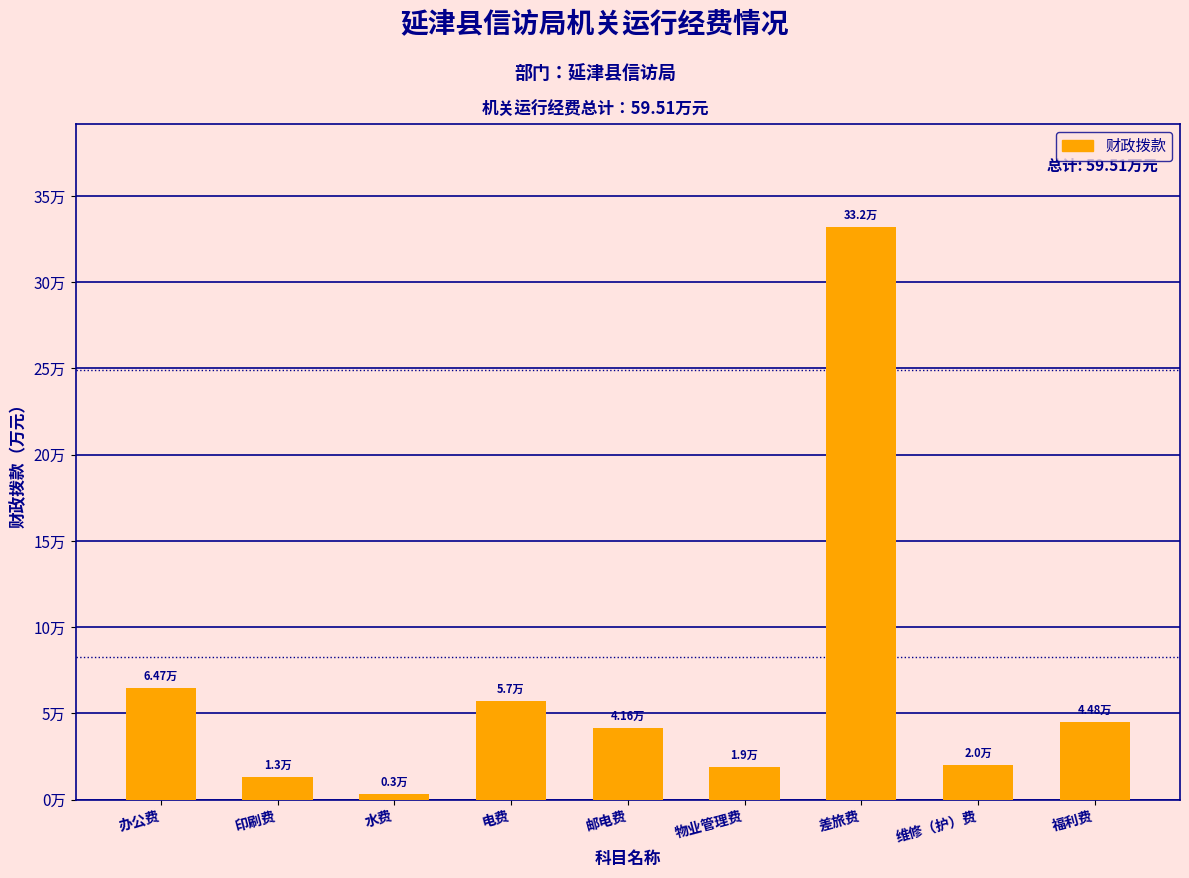

Does the chart contain any negative values?

No